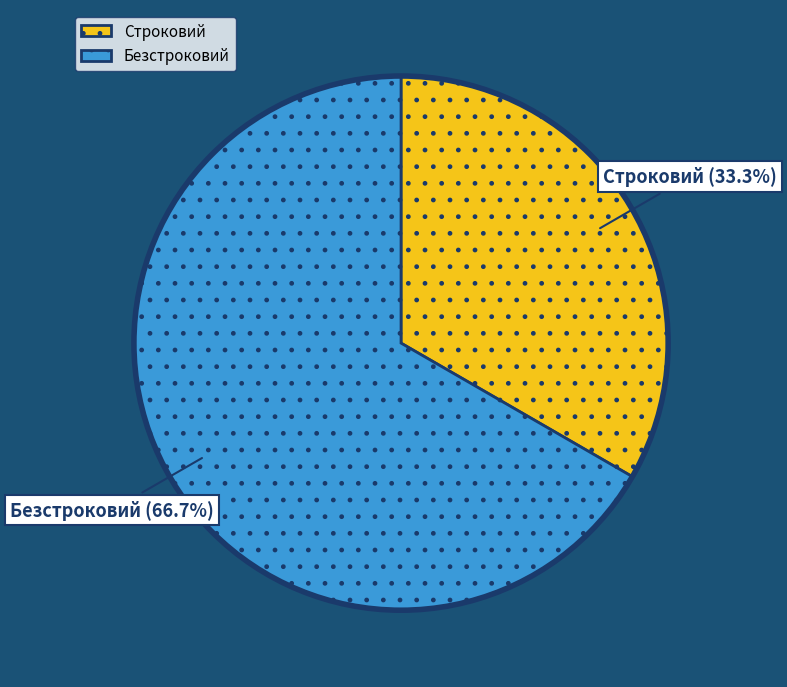

How many segments does this pie chart have?

2